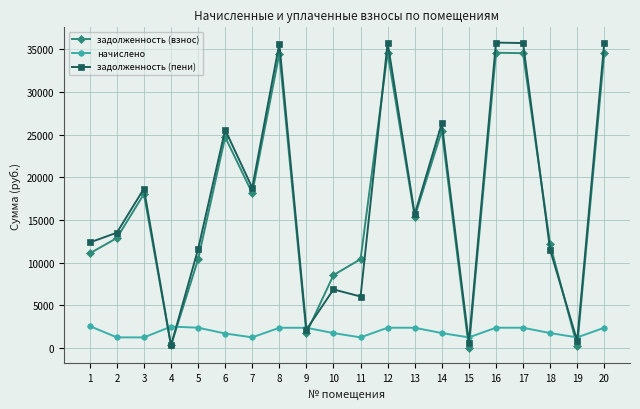

What is the value of the задолженность (пени) point at the 14th from the left?

26314.2